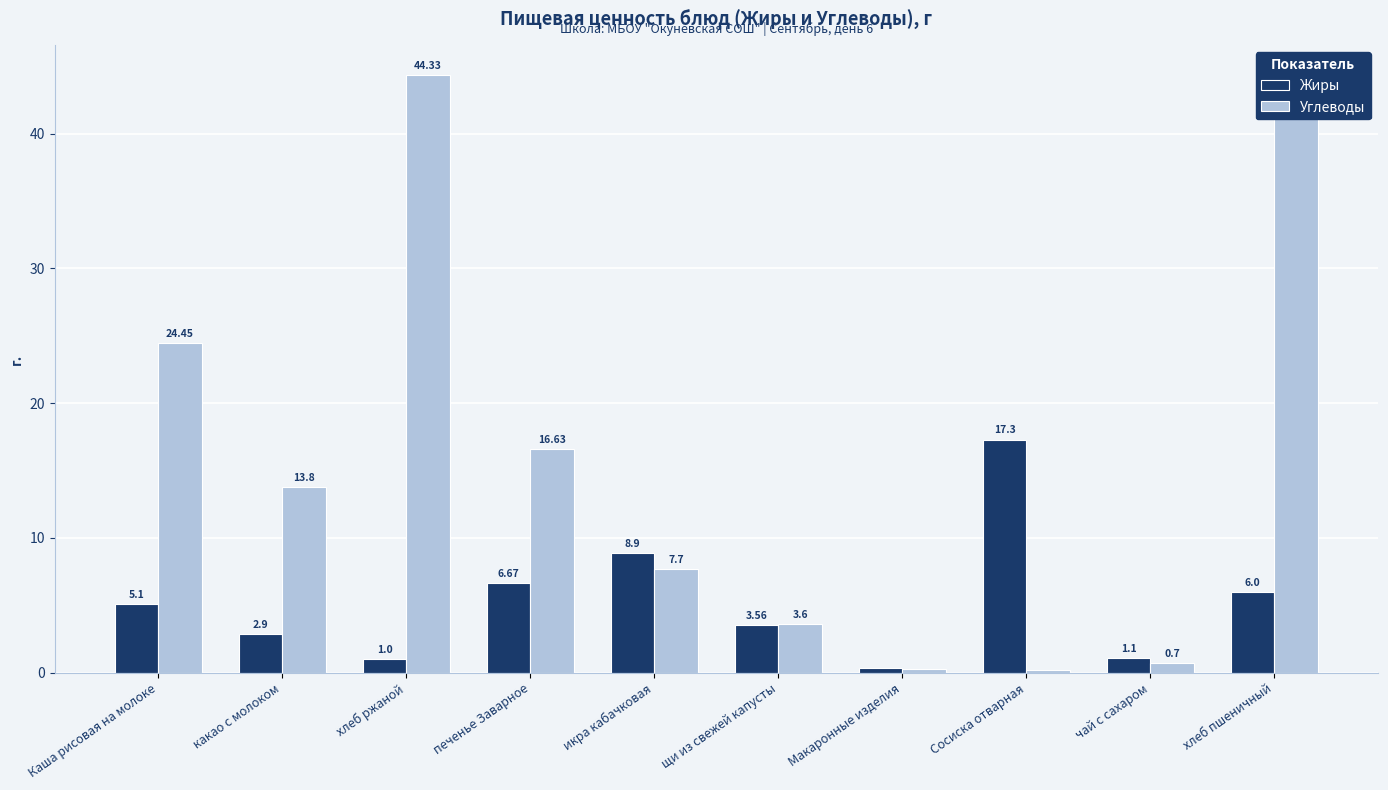

Are the bars horizontal?

No